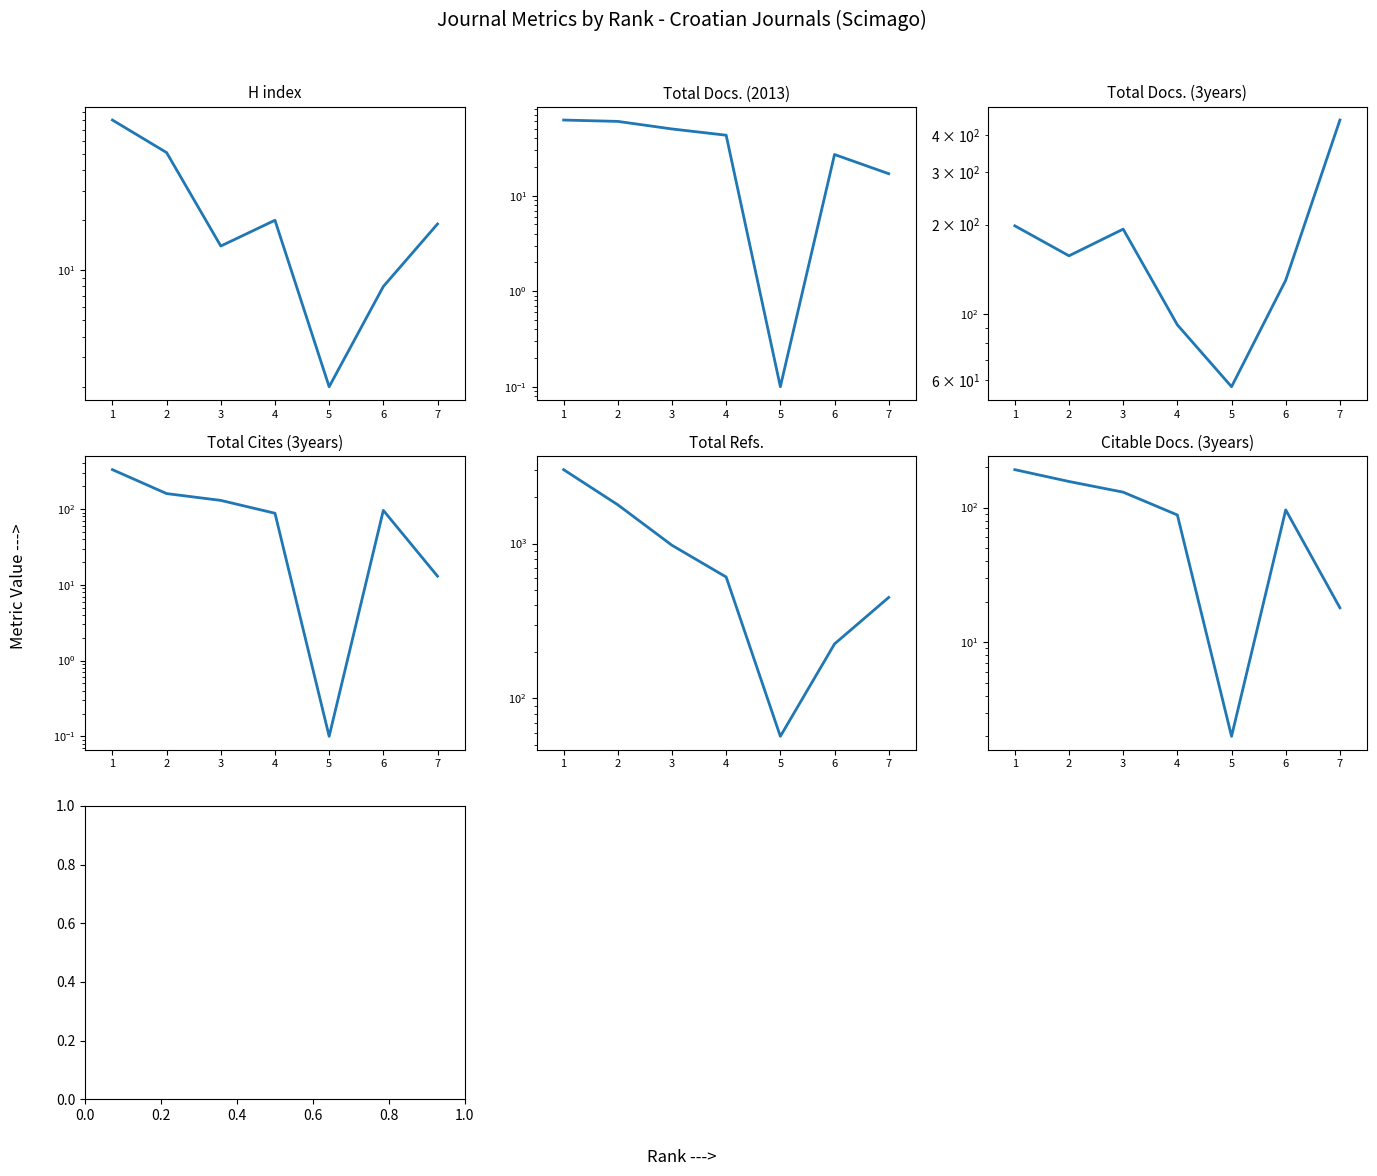

Reading right to left, list all the values displayed in this chart.

H index: 7=19.0	6=8.0	5=2.0	4=20.0	3=14.0	2=51.0	1=80.0
Total Docs. (2013): 7=17.0	6=27.0	5=0.1	4=43.0	3=50.0	2=60.0	1=62.0
Total Docs. (3years): 7=449.0	6=130.0	5=57.0	4=92.0	3=193.0	2=157.0	1=198.0
Total Cites (3years): 7=13.0	6=96.0	5=0.1	4=88.0	3=130.0	2=160.0	1=331.0
Total Refs.: 7=449.0	6=225.0	5=57.0	4=608.0	3=974.0	2=1778.0	1=2997.0
Citable Docs. (3years): 7=18.0	6=96.0	5=2.0	4=88.0	3=130.0	2=156.0	1=191.0